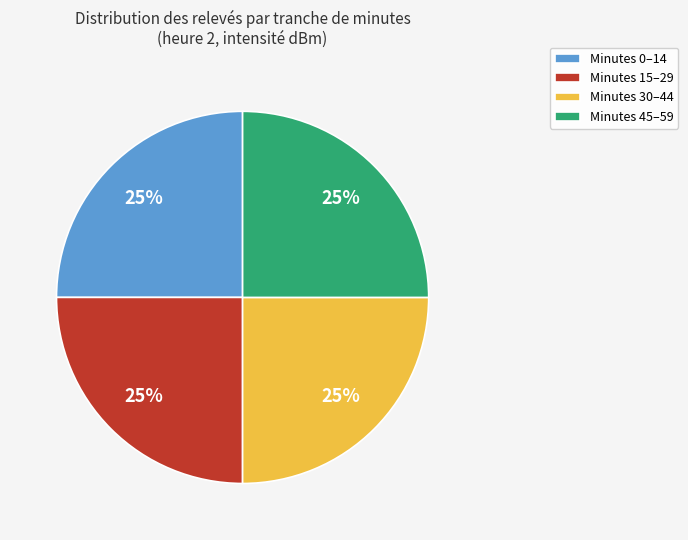

What percentage is the Minutes 15–29 slice, to the nearest percent?

25%